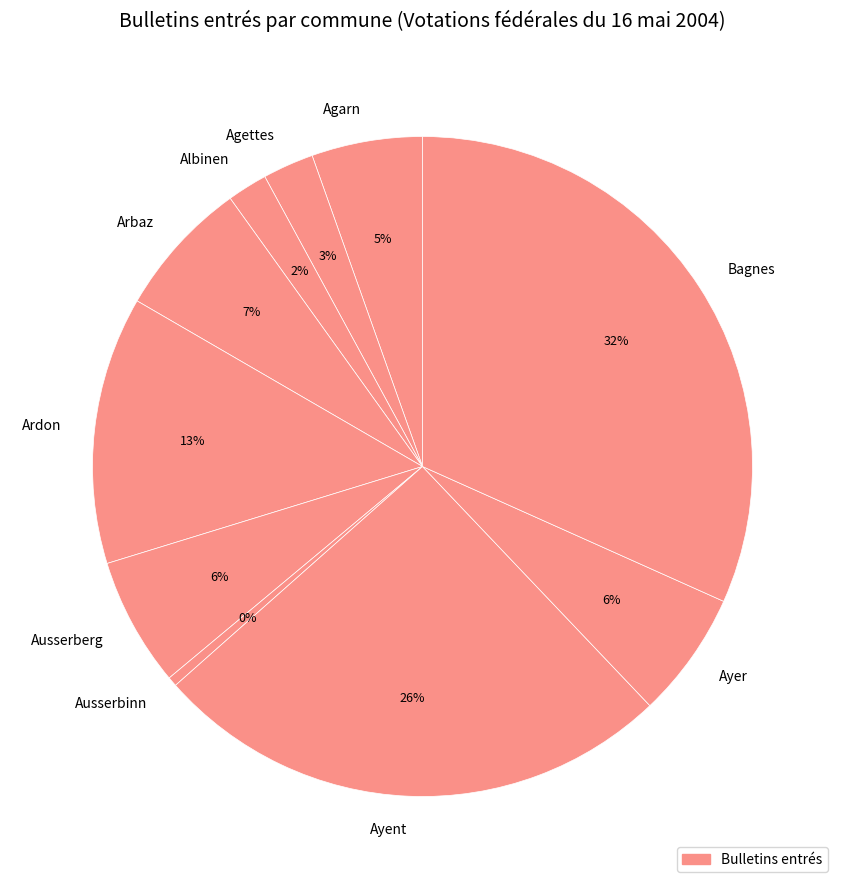

Does any single category account for the majority?

No